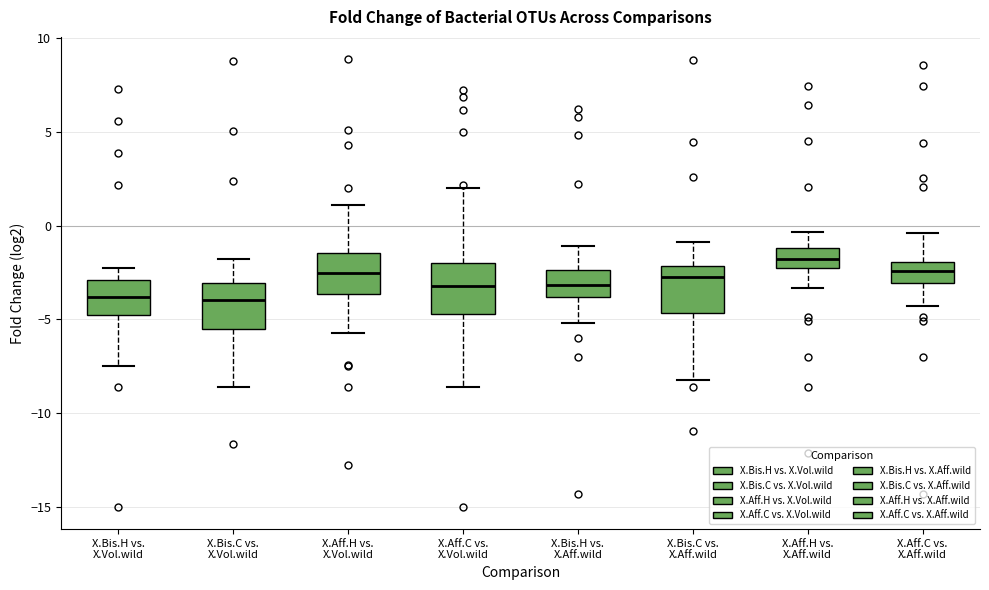

Reading left to right, transcribe this box plot: for each box, give where its median line is, the range the box spans, and where its two whiskers end, as read against the y-axis. The values are not printed on the chart, so give them approximately, as read against the axis.

X.Bis.H vs. X.Vol.wild: median -4.0, box -5.0 to -3.0, whiskers -7.5 to -2.5
X.Bis.C vs. X.Vol.wild: median -4.0, box -5.5 to -3.0, whiskers -8.5 to -2.0
X.Aff.H vs. X.Vol.wild: median -2.5, box -3.5 to -1.5, whiskers -5.5 to 1.0
X.Aff.C vs. X.Vol.wild: median -3.0, box -4.5 to -2.0, whiskers -8.5 to 2.0
X.Bis.H vs. X.Aff.wild: median -3.0, box -4.0 to -2.5, whiskers -5.0 to -1.0
X.Bis.C vs. X.Aff.wild: median -2.5, box -4.5 to -2.0, whiskers -8.5 to -1.0
X.Aff.H vs. X.Aff.wild: median -2.0, box -2.5 to -1.0, whiskers -3.5 to -0.5
X.Aff.C vs. X.Aff.wild: median -2.5, box -3.0 to -2.0, whiskers -4.5 to -0.5